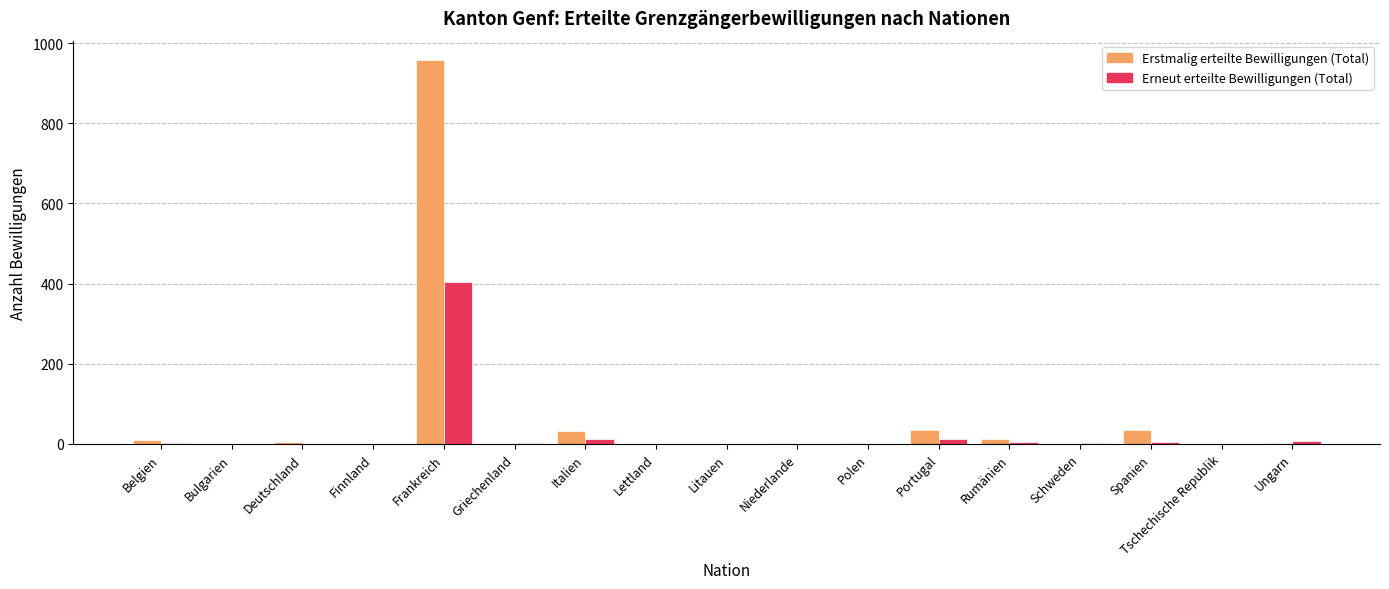

Between Frankreich and Italien, which series saw the biggest shift?

Erstmalig erteilte Bewilligungen (Total)